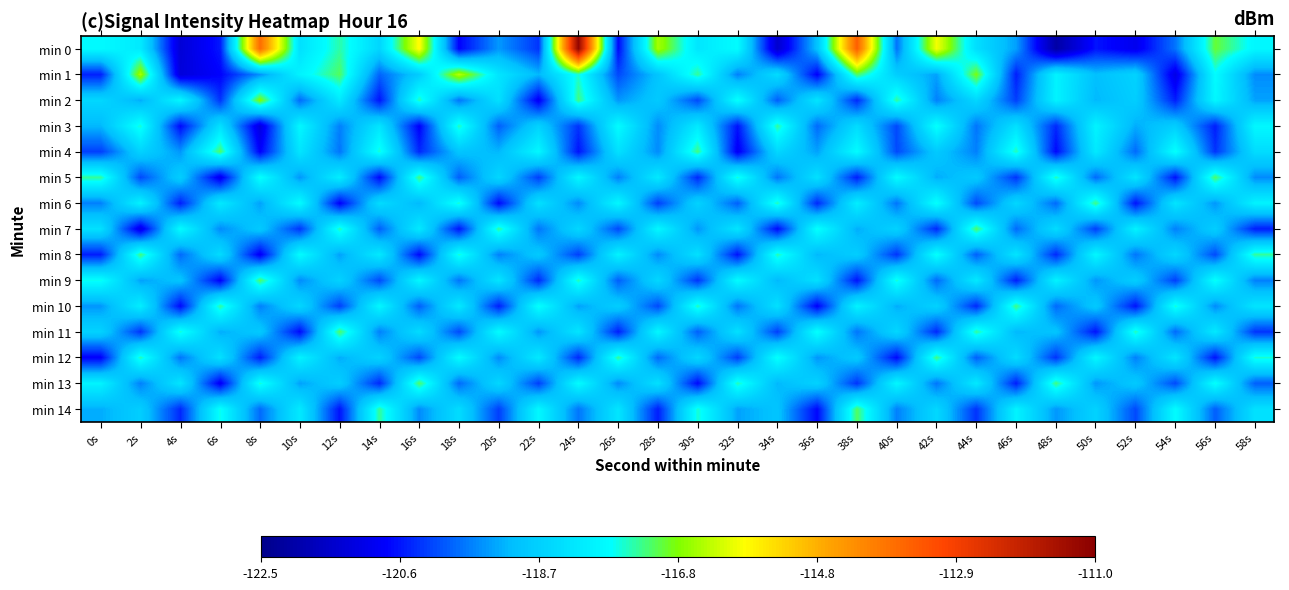

Rank the series at 44s from highest to lowest value.

min 1, min 7, min 11, min 9, min 13, min 0, min 2, min 5, min 4, min 3, min 8, min 12, min 6, min 14, min 10